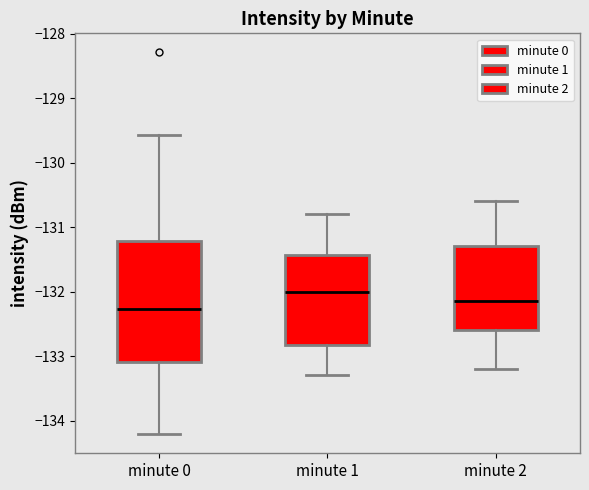

Comparing the boxes themselves (not the whiskers), which one is the tallest?

minute 0